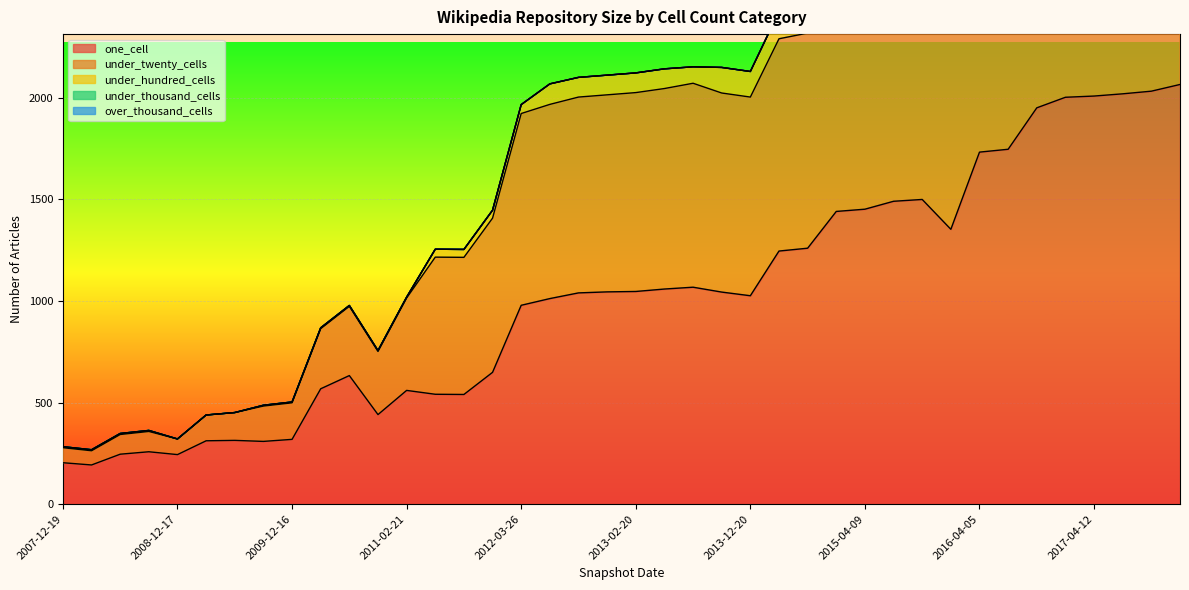

Which series has the largest total across all categories?

one_cell